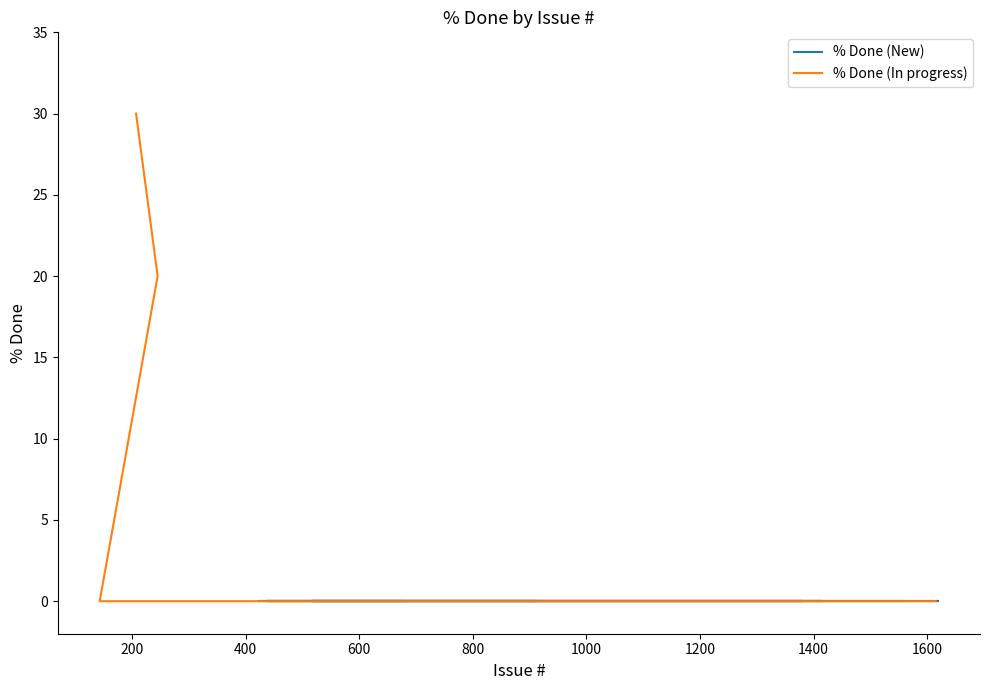

How many values are between 0 and 20?

4